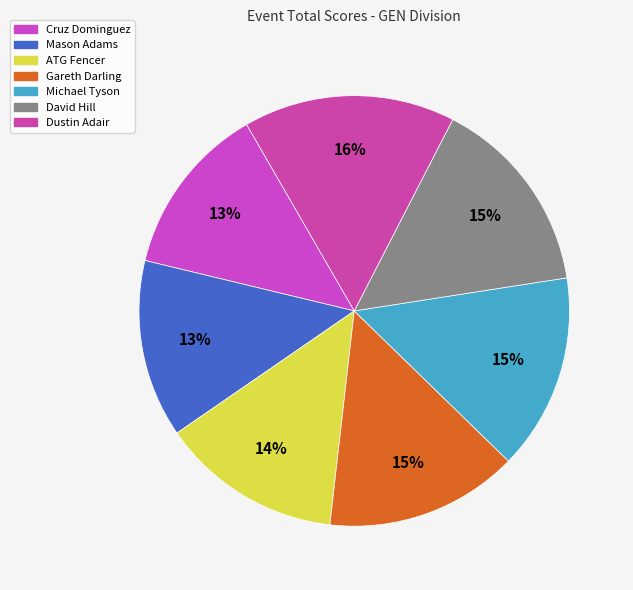

How many segments does this pie chart have?

7